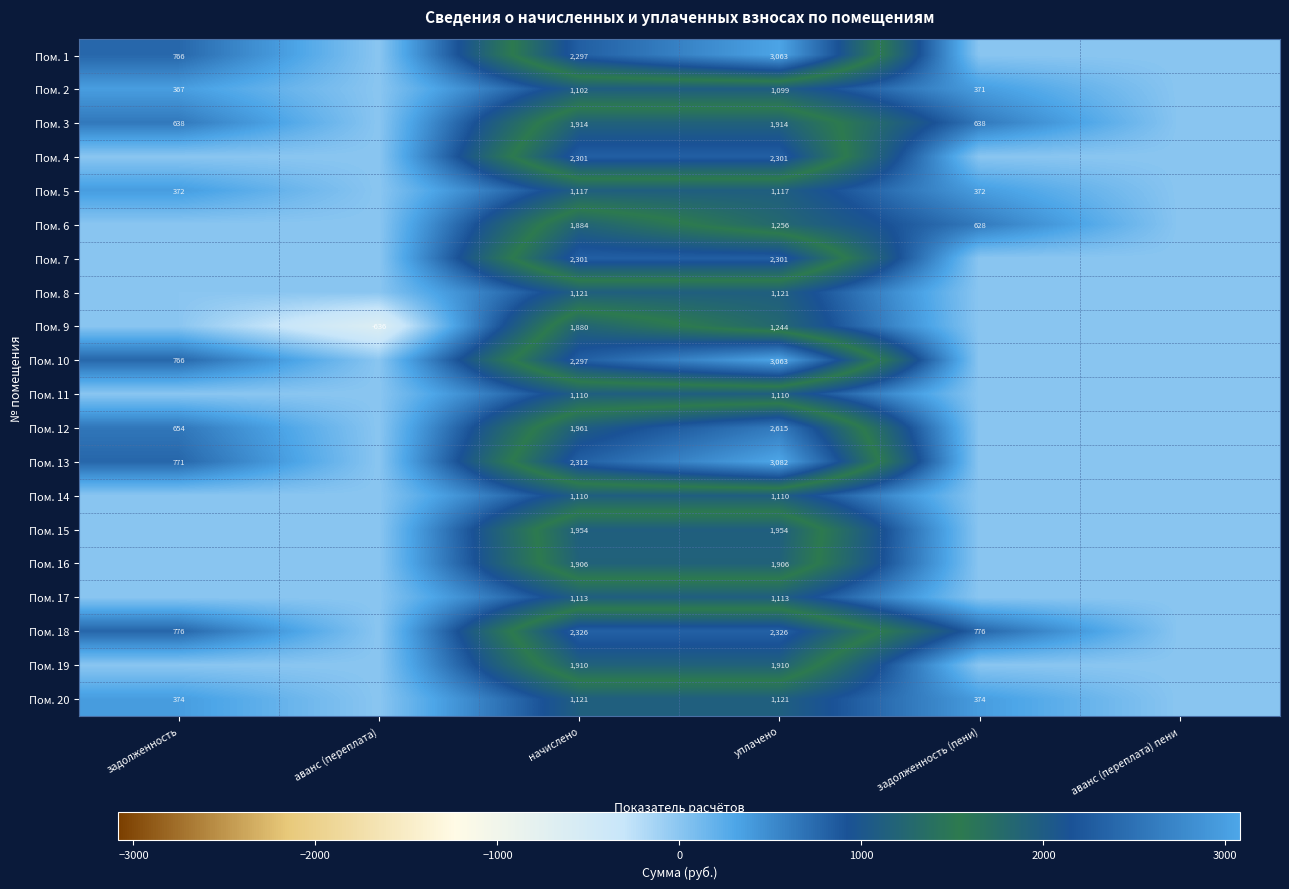

What is the smallest value displayed?

-636.4